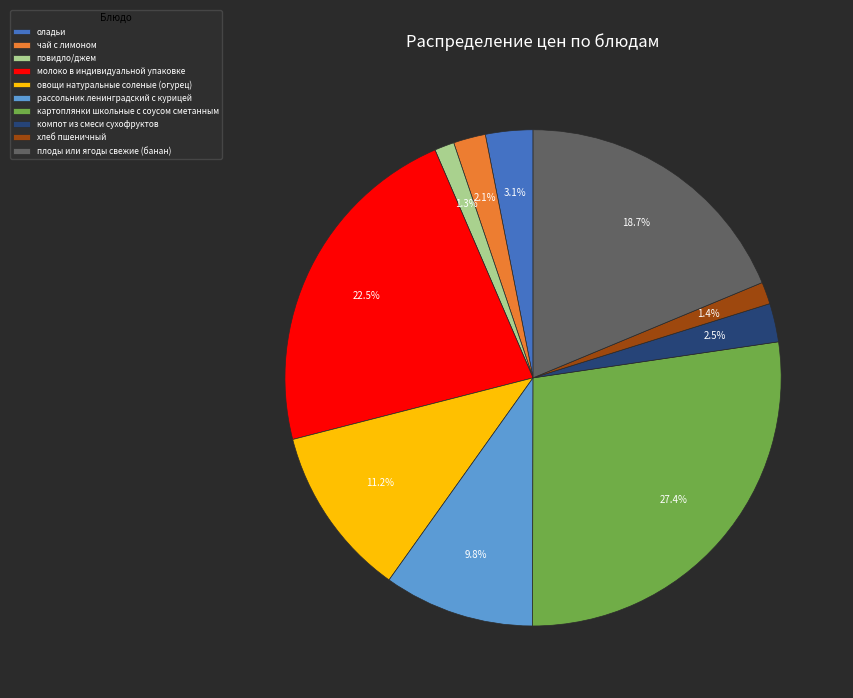

Which category has the biggest portion of the pie?

картоплянки школьные с соусом сметанным